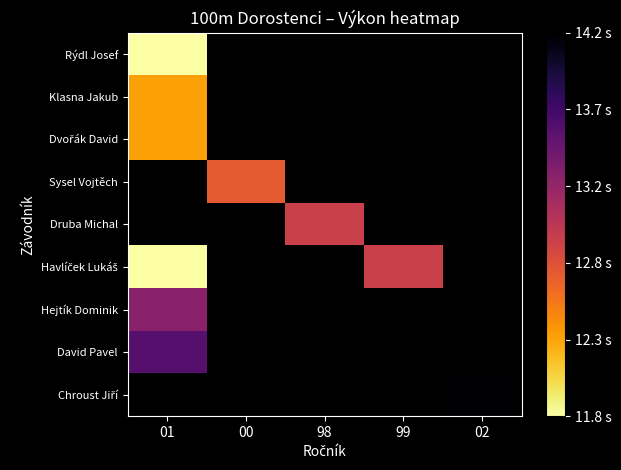

The value of Hejtík Dominik at 01 is 23.7. True or false?

False